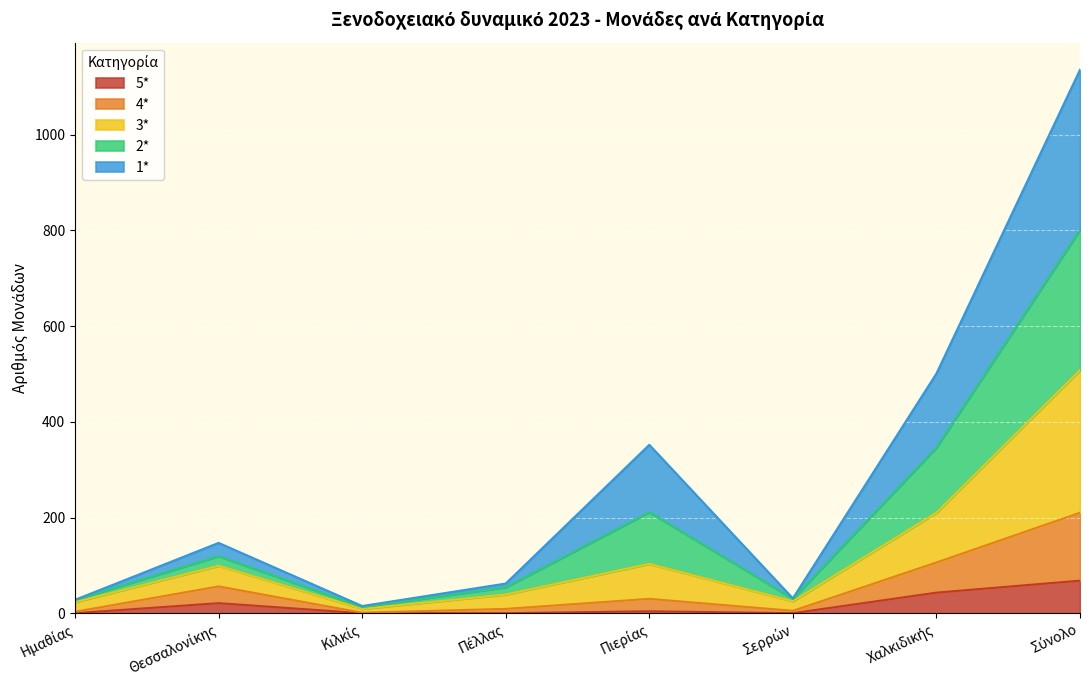

Is the value of 5* at Σερρών greater than the value of 4* at Πέλλας?

No